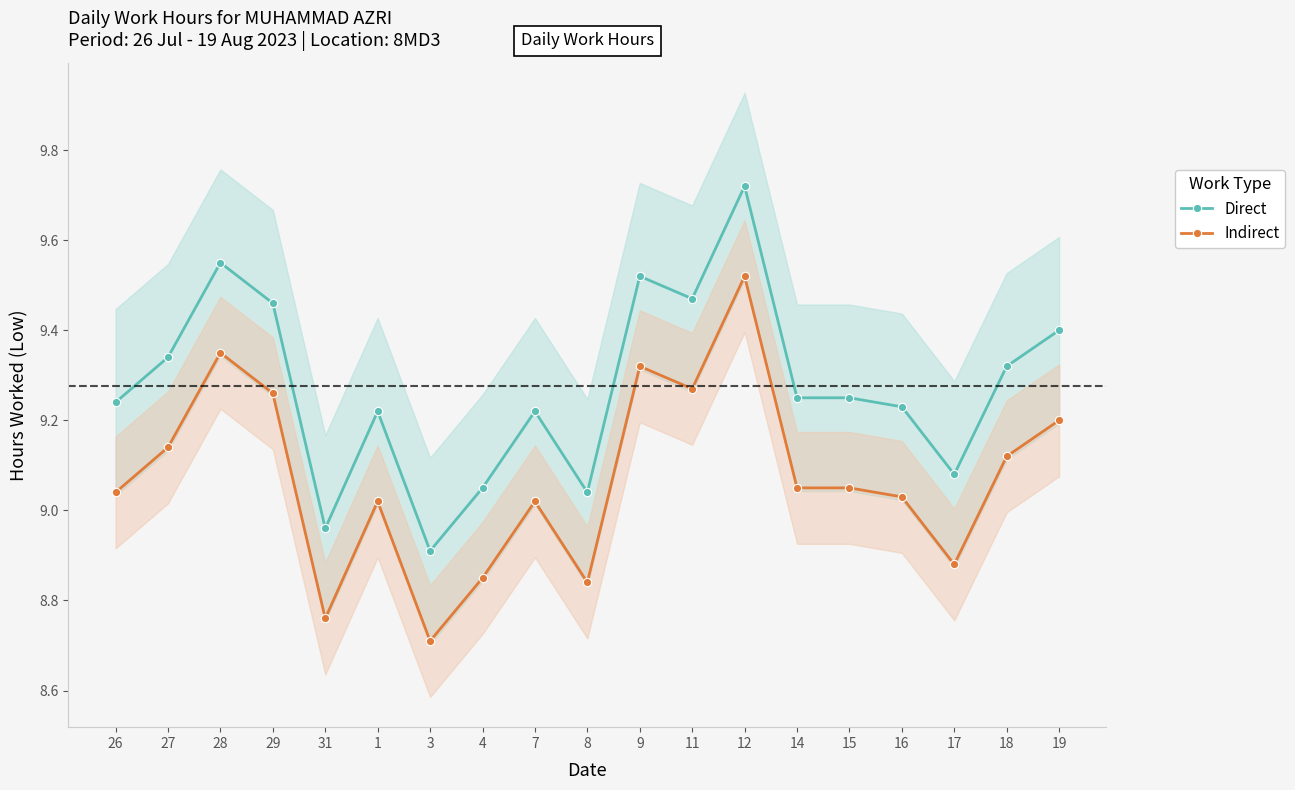

Which has a higher value, 16 or 12?

12